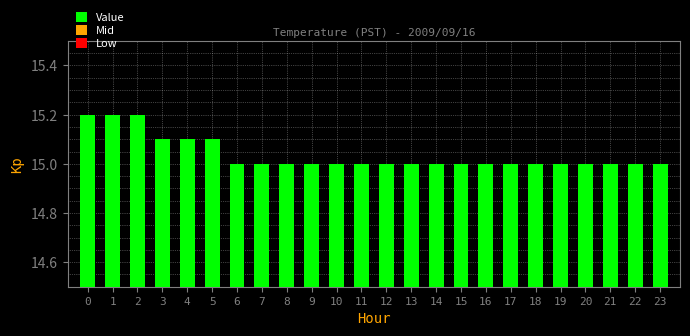

Are the bars horizontal?

No